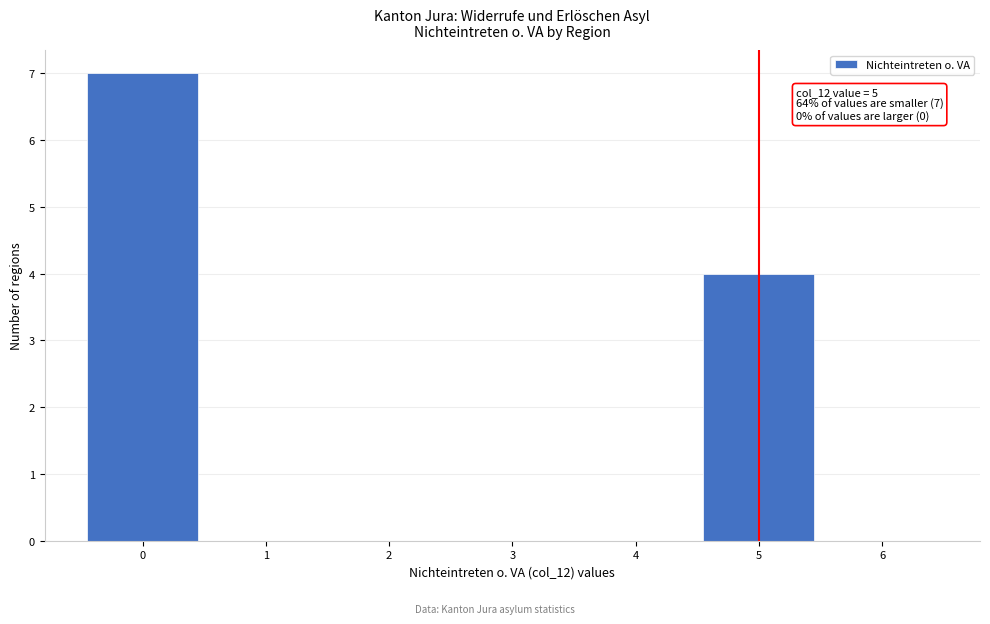

Over which range of the x-axis is the bar tallest?

-0.5 to 0.5